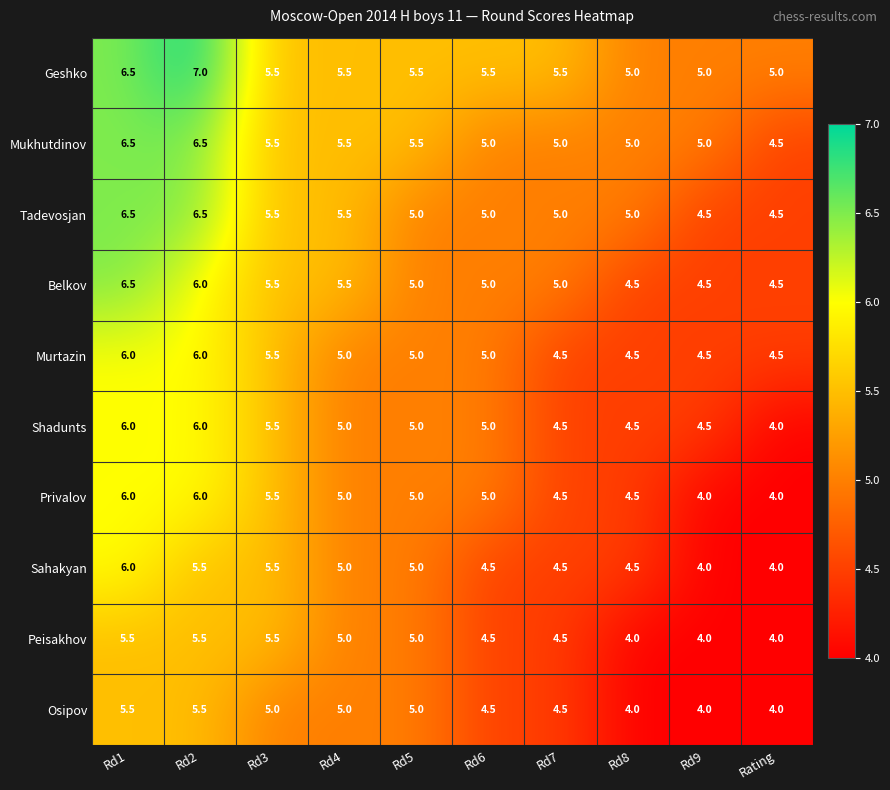

Is it true that Shadunts equals 5.0 at Rd6?

True